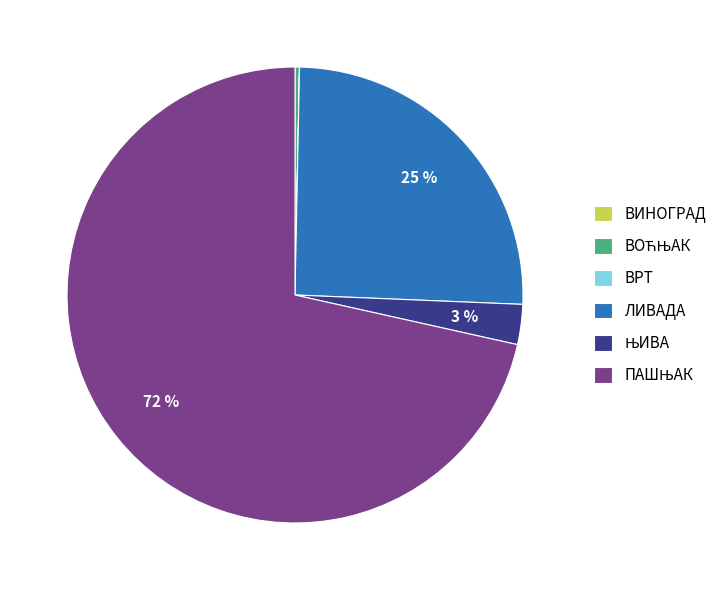

Is it true that ЛИВАДА is 25% of the pie?

True